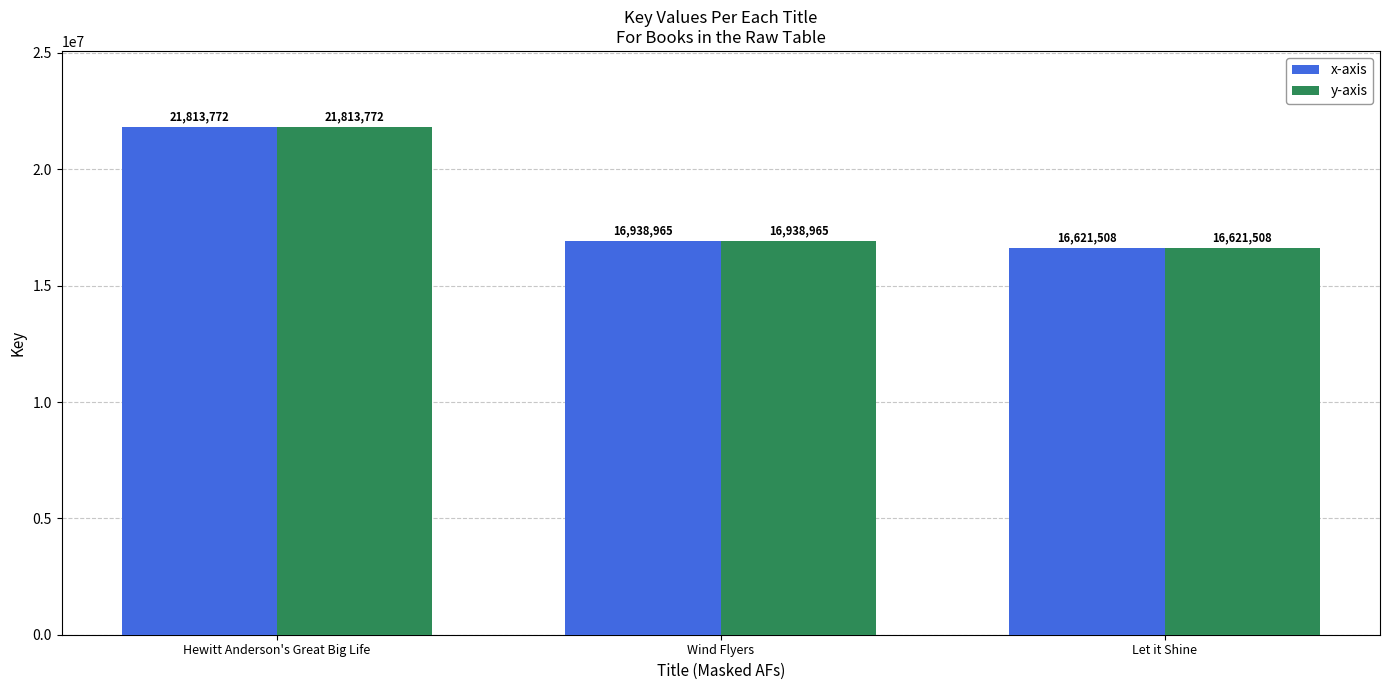

Reading left to right, extract all data points from this chart.

x-axis: Hewitt Anderson's Great Big Life=21813772	Wind Flyers=16938965	Let it Shine=16621508
y-axis: Hewitt Anderson's Great Big Life=21813772	Wind Flyers=16938965	Let it Shine=16621508